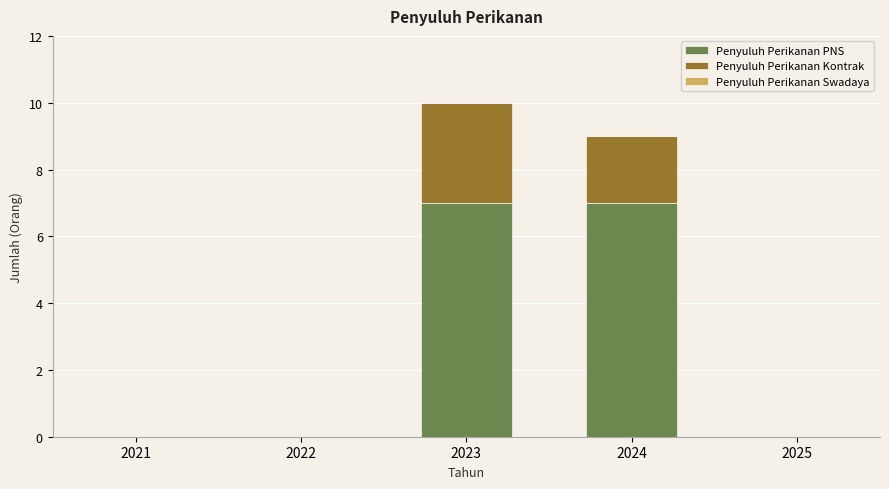

What is the sum of all Penyuluh Perikanan PNS values?

14